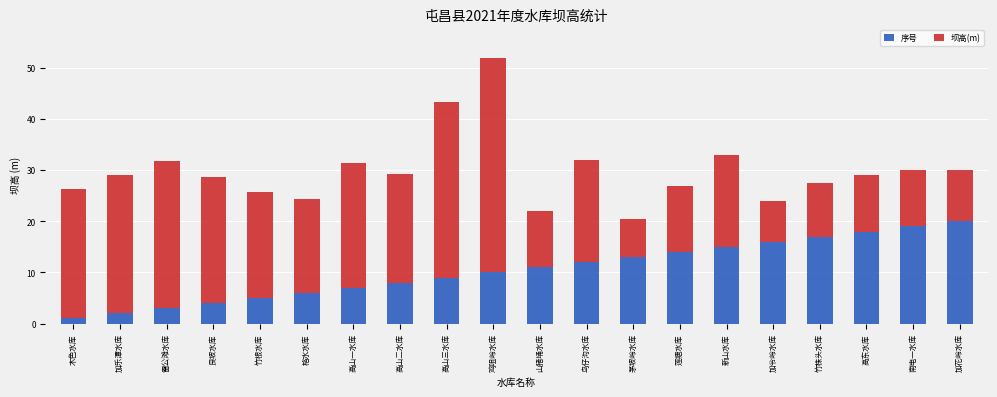

Read the 序号 value at 新山水库.

15.0